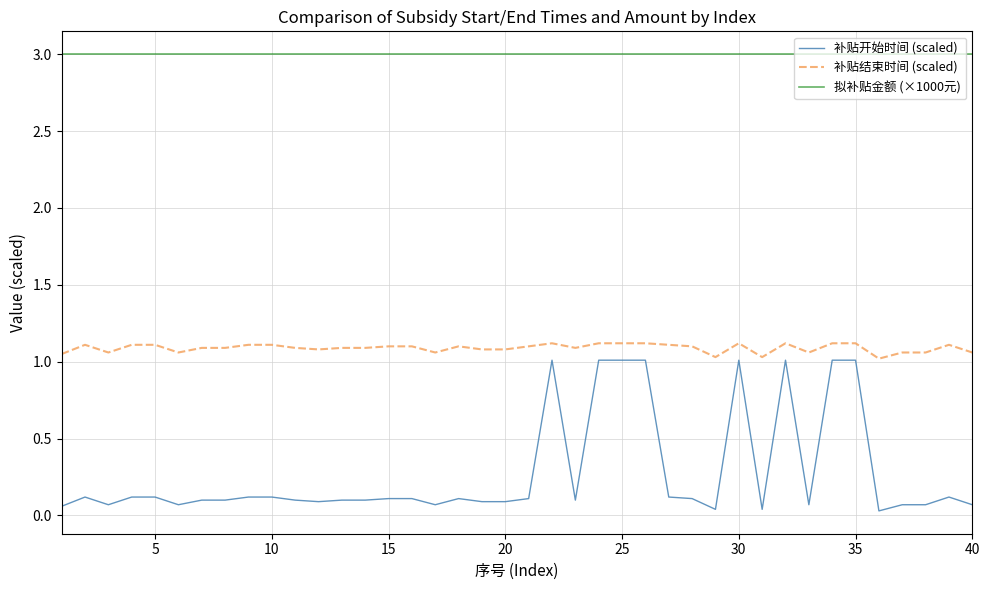

True or false: 补贴结束时间 (scaled) and 补贴开始时间 (scaled) intersect in this chart.

False